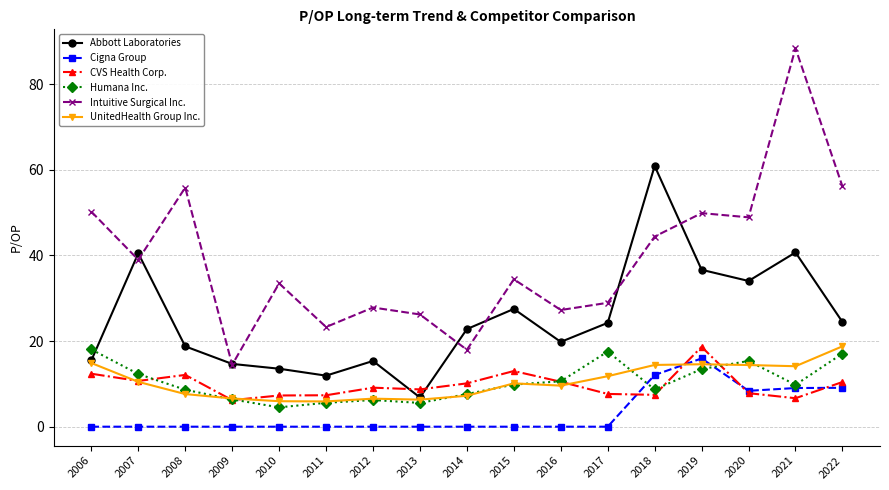

What is the approximate value of Humana Inc. at 2008?

8.6